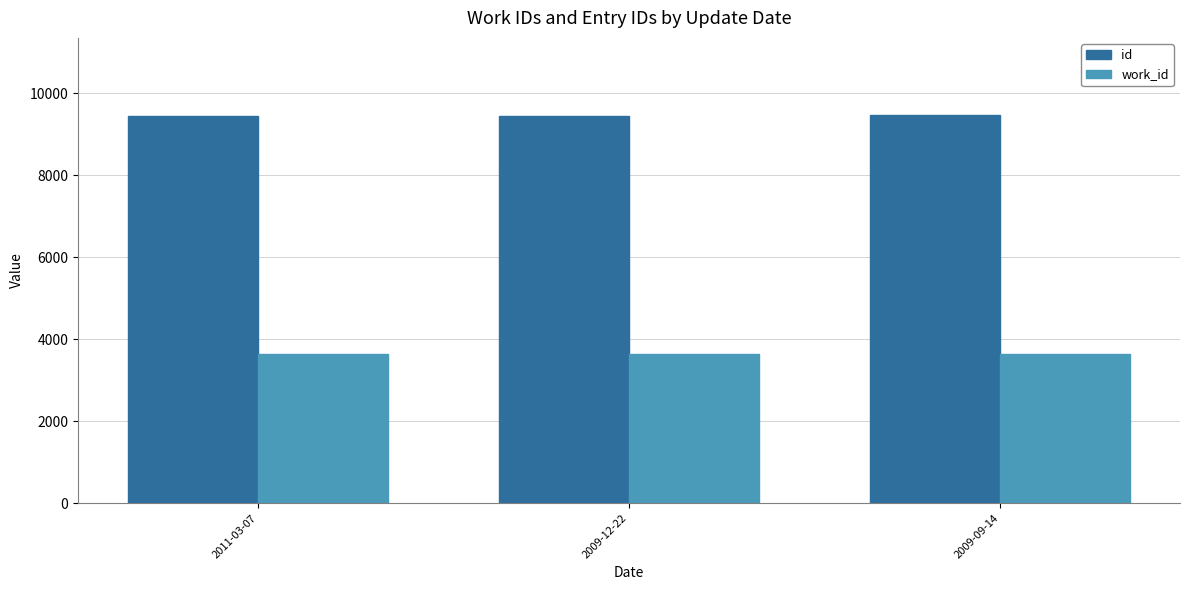

What position from the right is 2009-12-22?

2